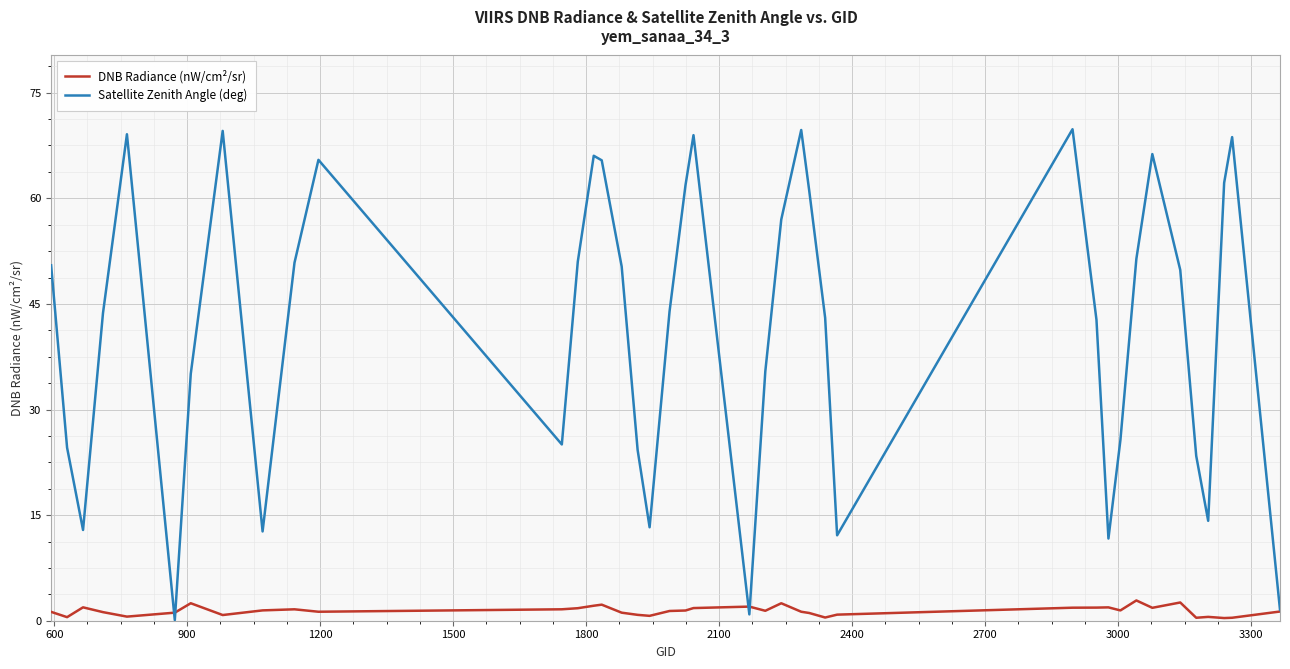

List the series in order of their peak value, lowest first.

DNB Radiance (nW/cm²/sr), Satellite Zenith Angle (deg)